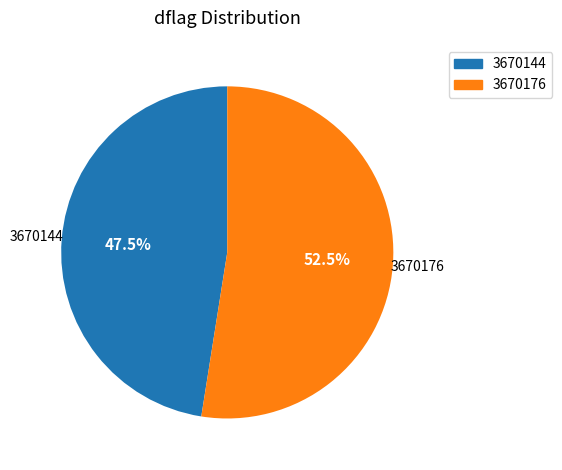

Is it true that 3670144 is 35% of the pie?

False